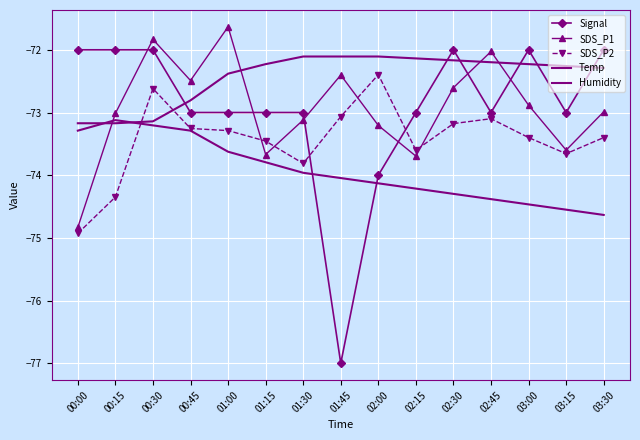

What is the average value of the Humidity series?

-72.4